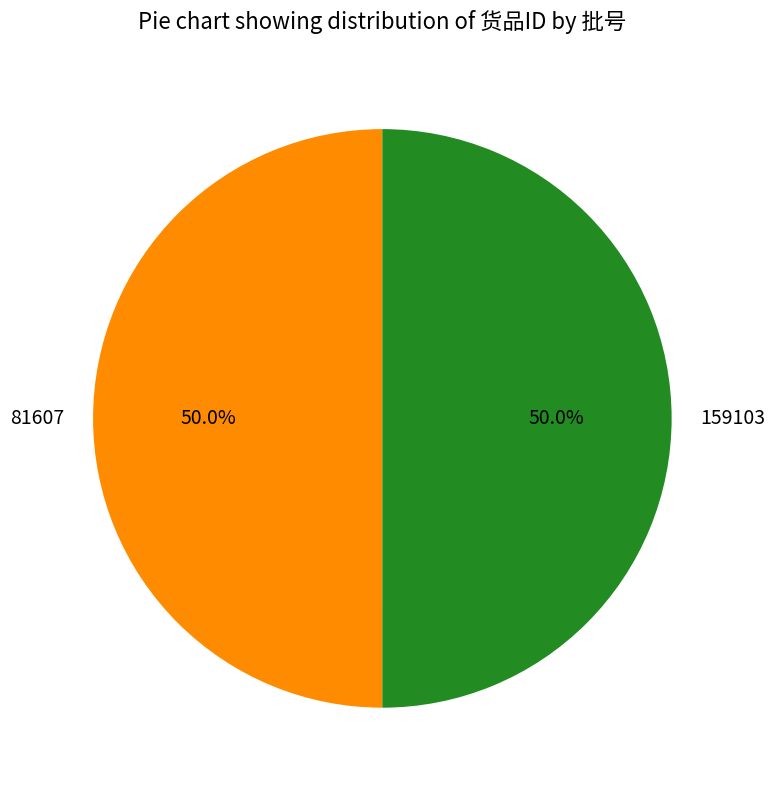

Approximately how many times larger is the value at 81607 compared to 159103?

1.0